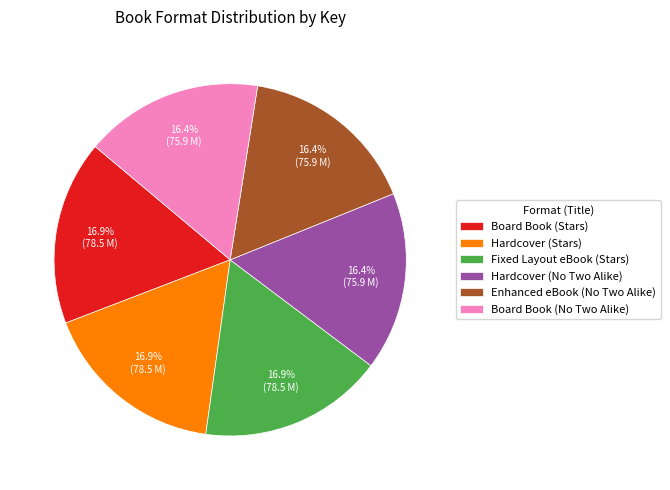

To the nearest percent, what is the average slice percentage?

17%